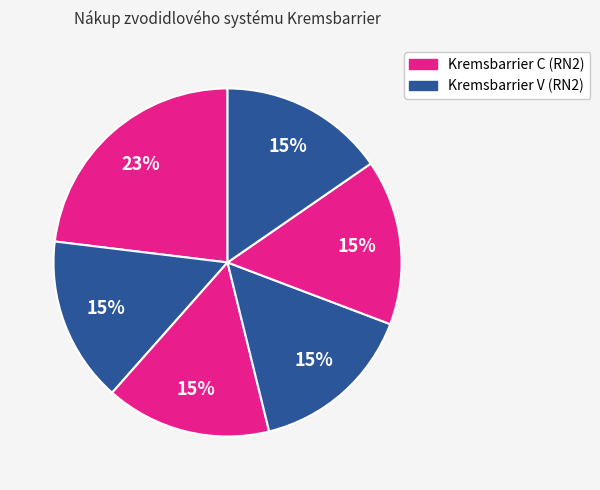

Is there a majority slice in this chart?

No